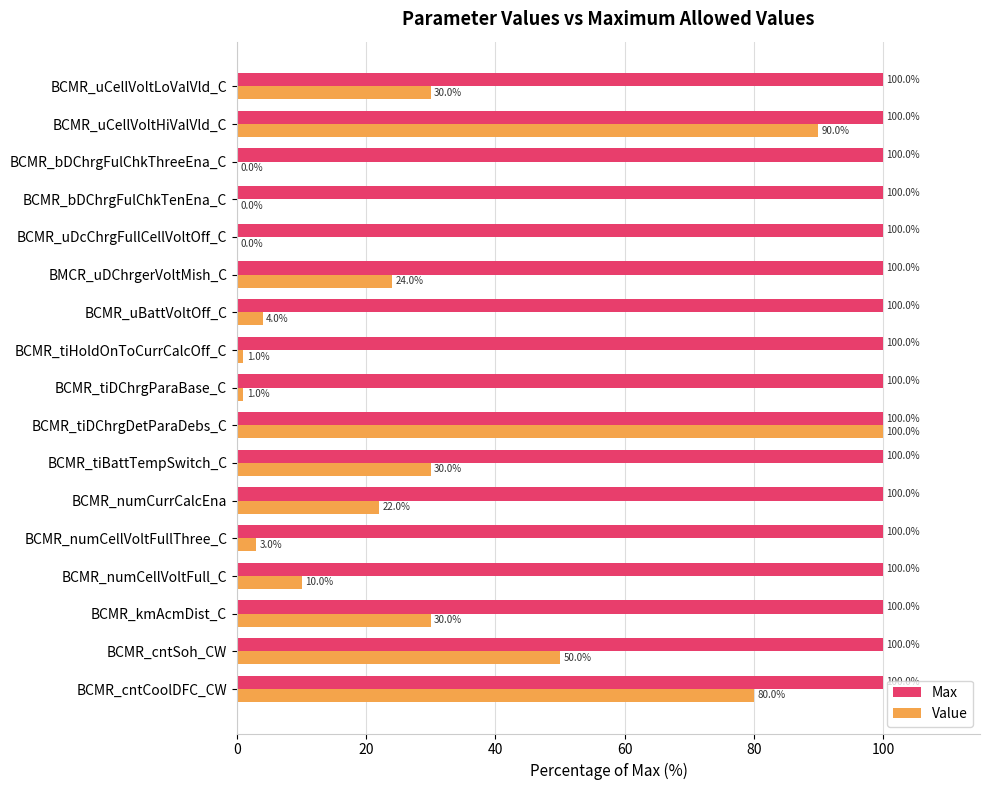

What is the maximum value for Value?

100.0